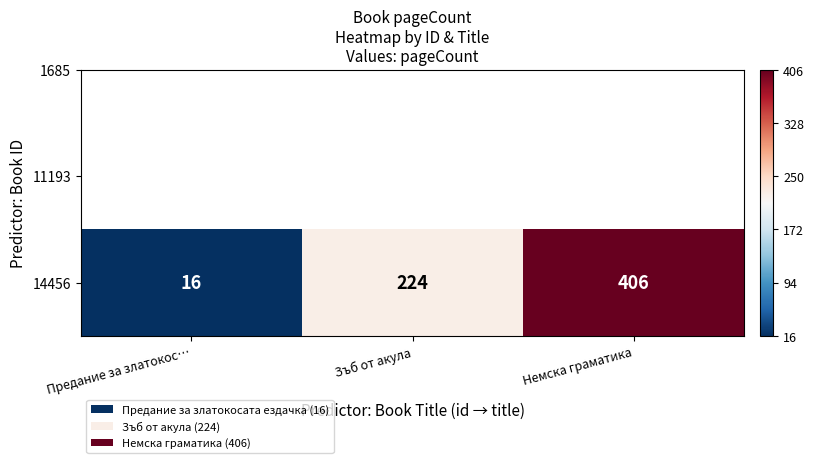

Count the number of data series in this chart.

1